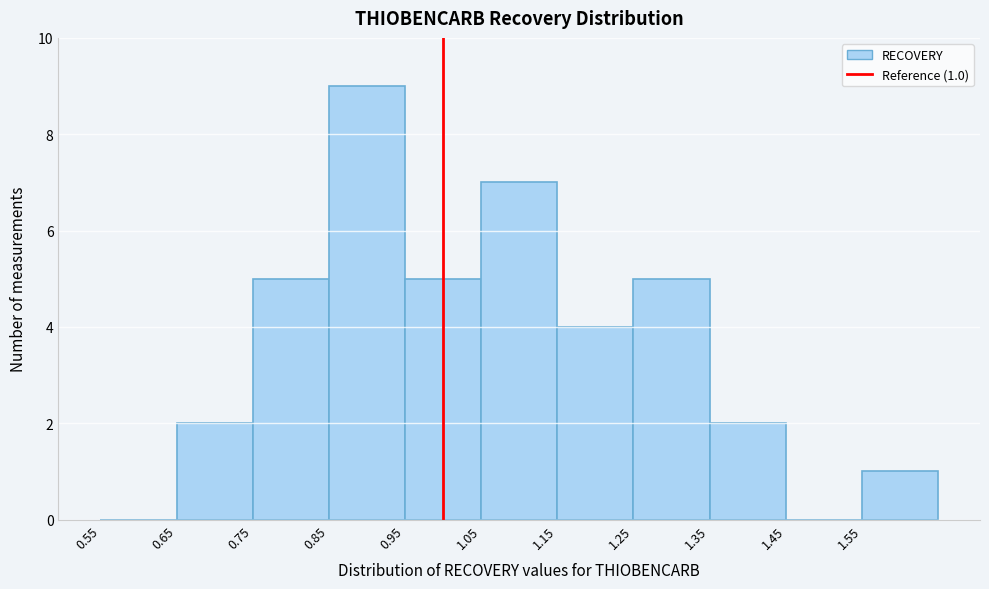

Over which range of the x-axis is the bar tallest?

0.85 to 0.95